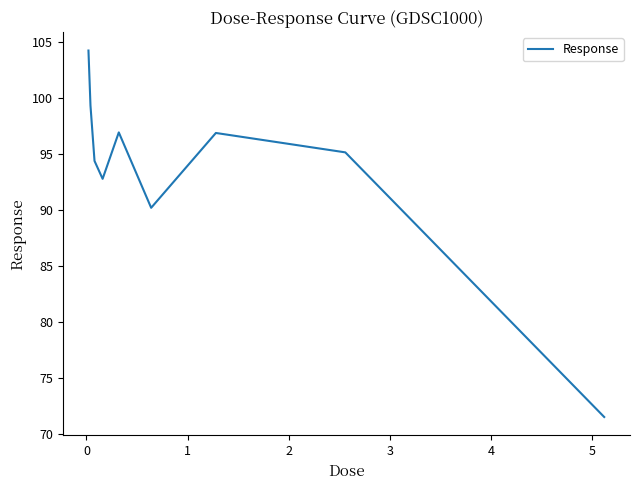

What is the greatest value displayed?

104.3